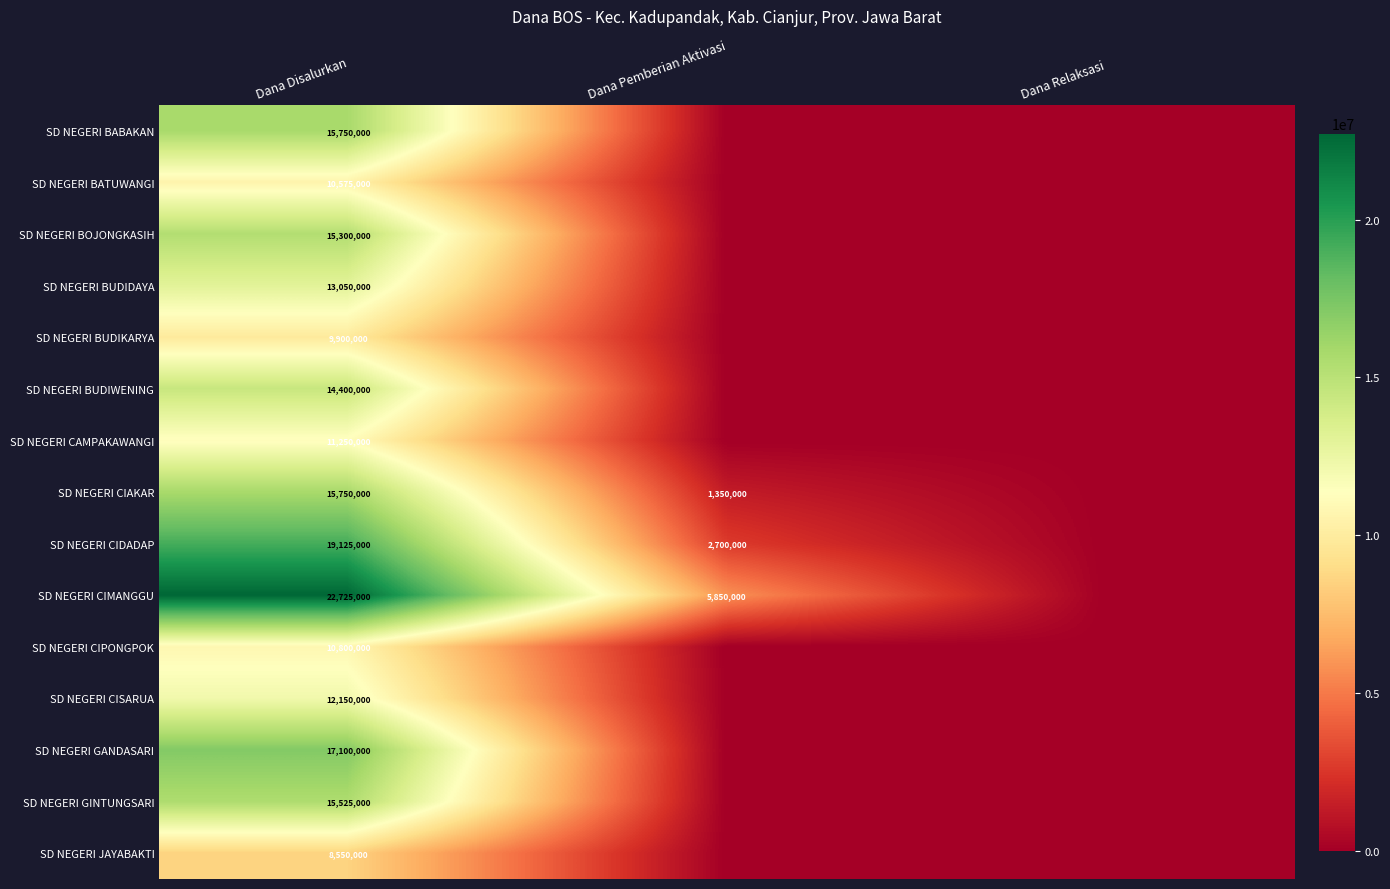

At which category does the chart reach its peak across all series?

Dana Disalurkan